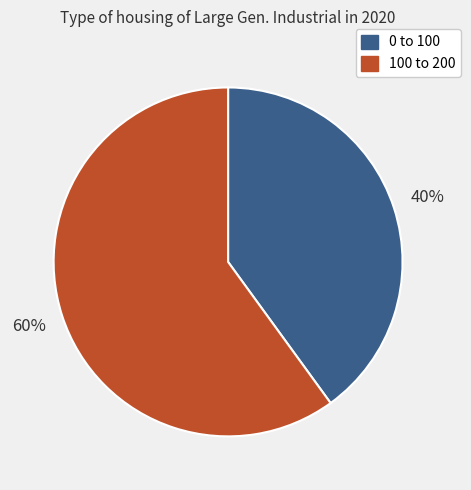

Which slice is the largest?

100 to 200